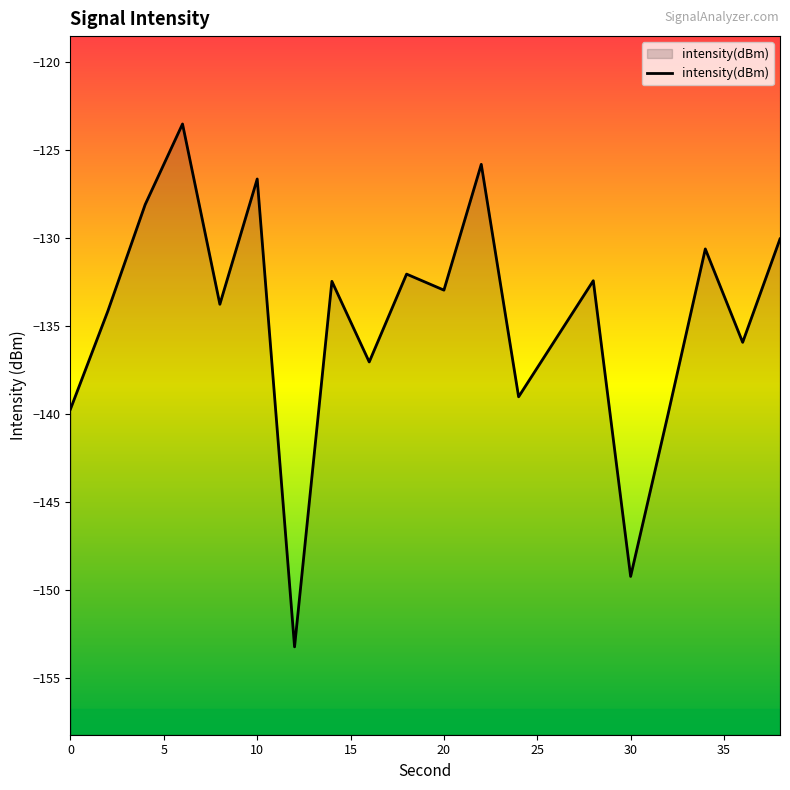

True or false: the data shows -101.0 at 30.

False